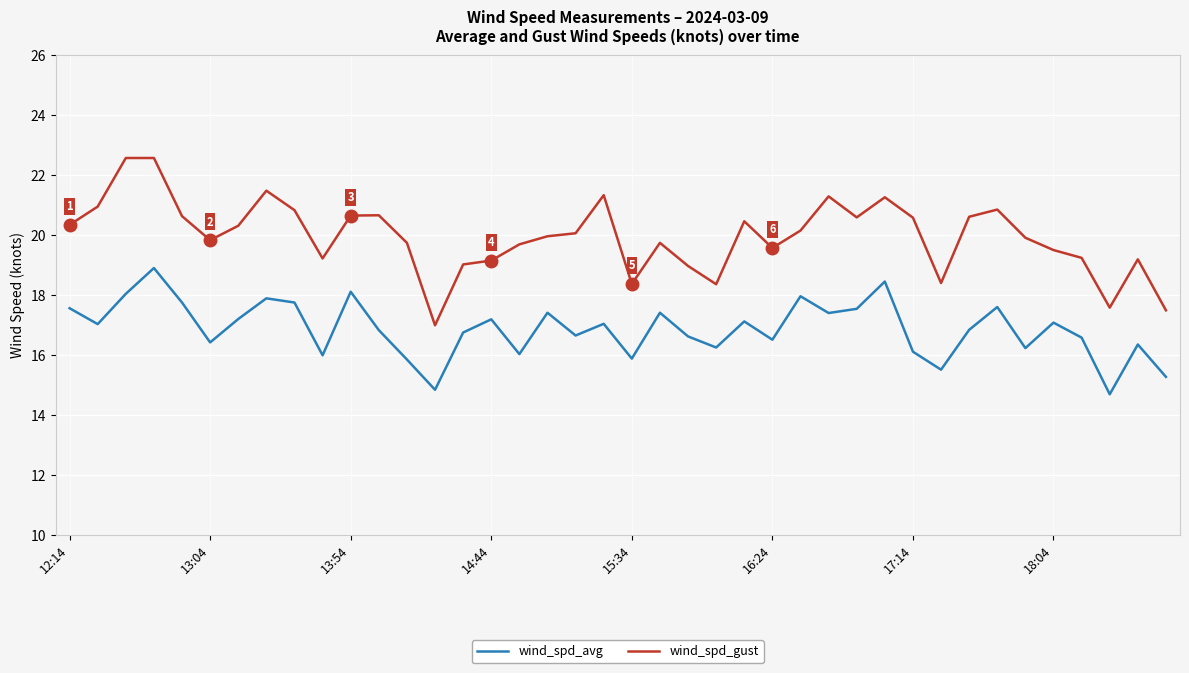

How many lines are shown in the chart?

2